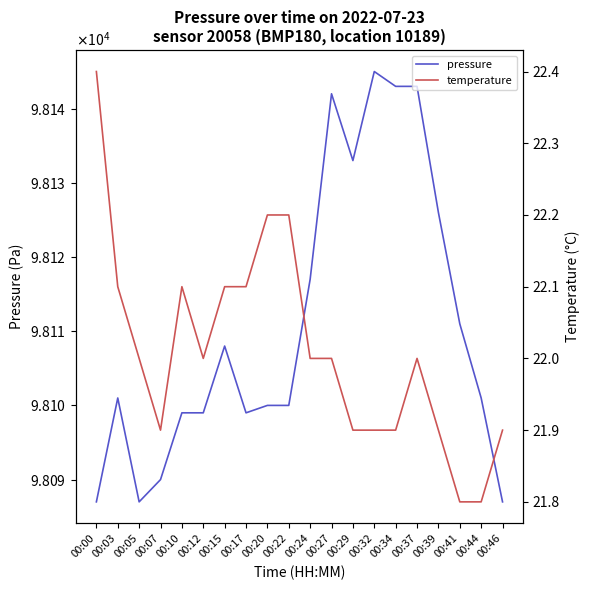

What is the minimum value for temperature?

21.8